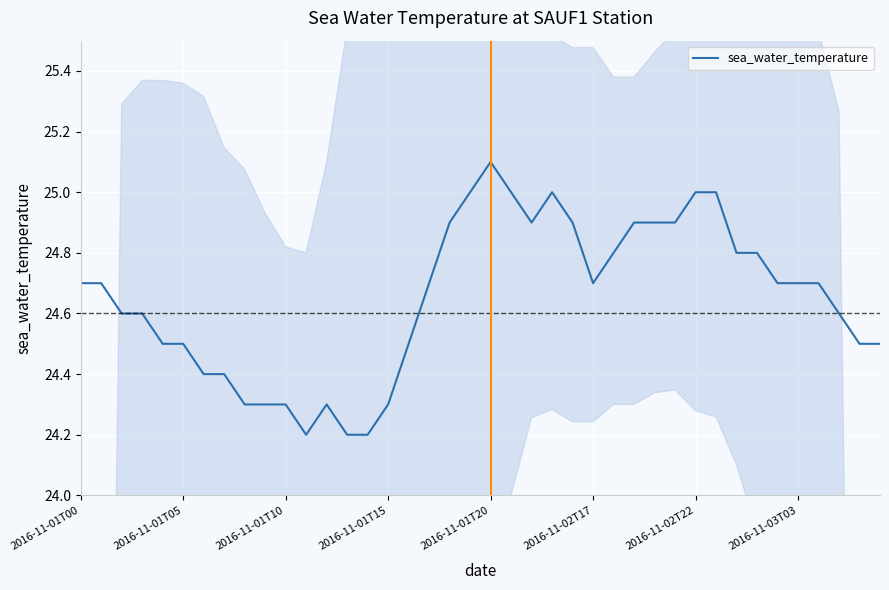

At which label does sea_water_temperature reach its peak?

2016-11-01T20